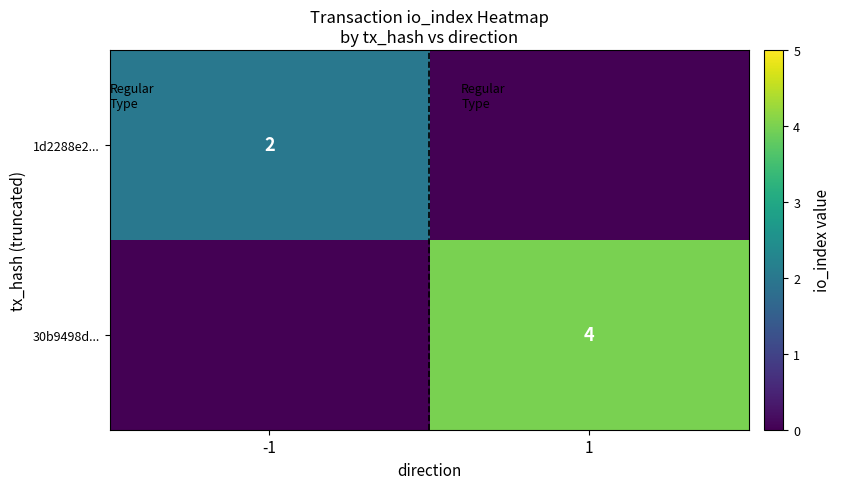

True or false: 30b9498d... has a value of 4 at 1.

True